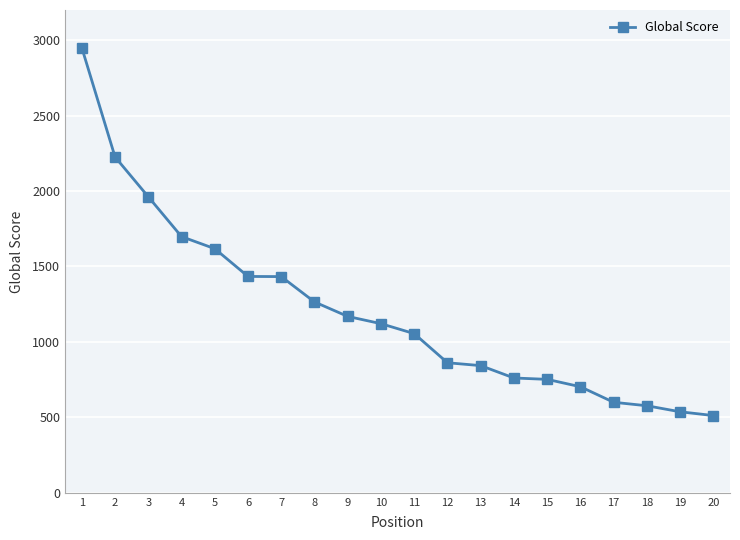

What is the value of the 2nd point from the left?

2226